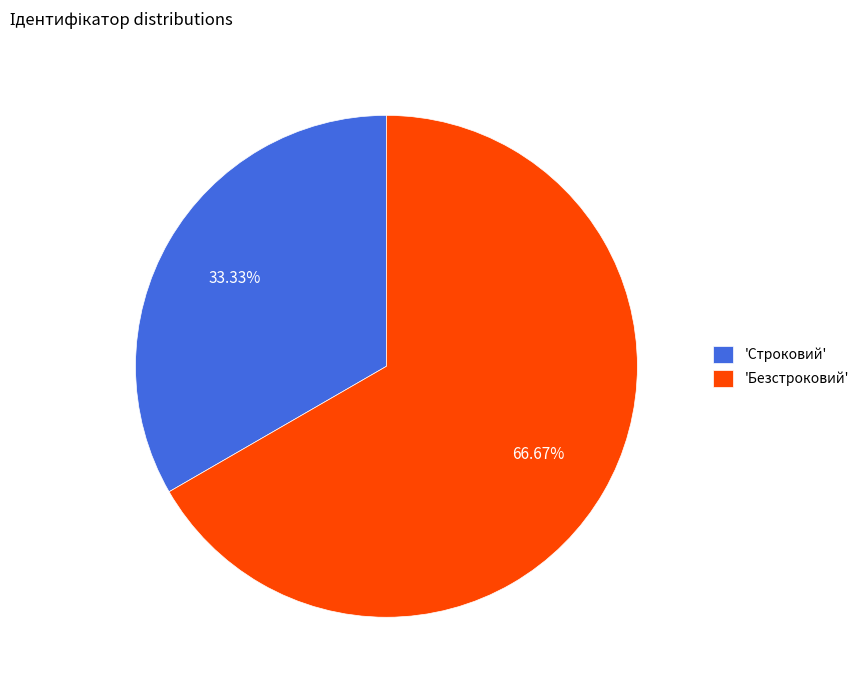

What is the majority slice?

'Безстроковий'